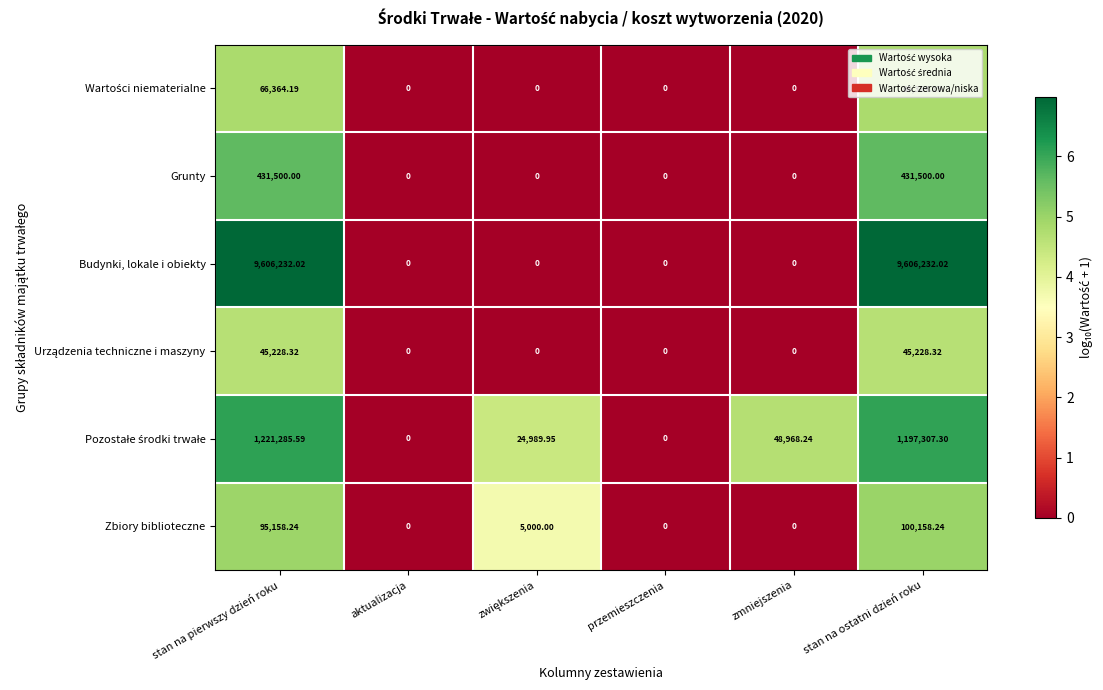

Which series has the widest spread of values?

Budynki, lokale i obiekty